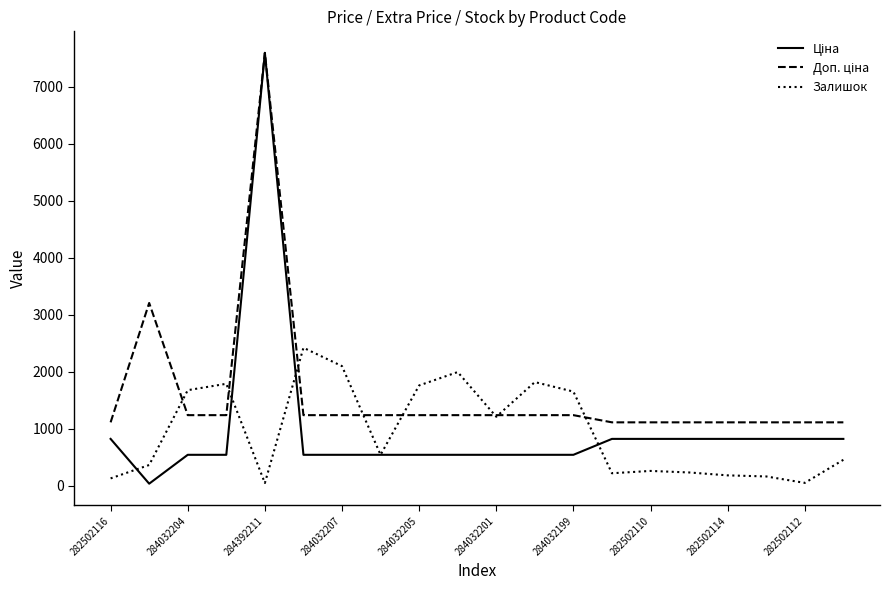

What is the maximum value shown in the chart?

7596.5